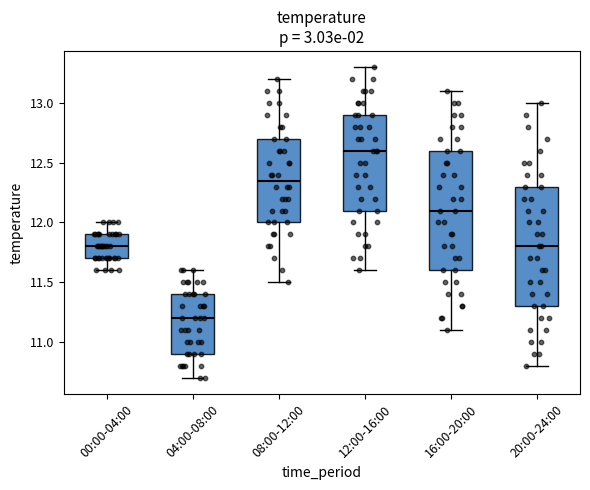

Reading left to right, transcribe this box plot: for each box, give where its median line is, the range the box spans, and where its two whiskers end, as read against the y-axis. The values are not printed on the chart, so give them approximately, as read against the axis.

00:00-04:00: median 11.80, box 11.70 to 11.90, whiskers 11.60 to 12.00
04:00-08:00: median 11.20, box 10.90 to 11.40, whiskers 10.70 to 11.60
08:00-12:00: median 12.35, box 12.00 to 12.70, whiskers 11.50 to 13.20
12:00-16:00: median 12.60, box 12.10 to 12.90, whiskers 11.60 to 13.30
16:00-20:00: median 12.10, box 11.60 to 12.60, whiskers 11.10 to 13.10
20:00-24:00: median 11.80, box 11.30 to 12.30, whiskers 10.80 to 13.00